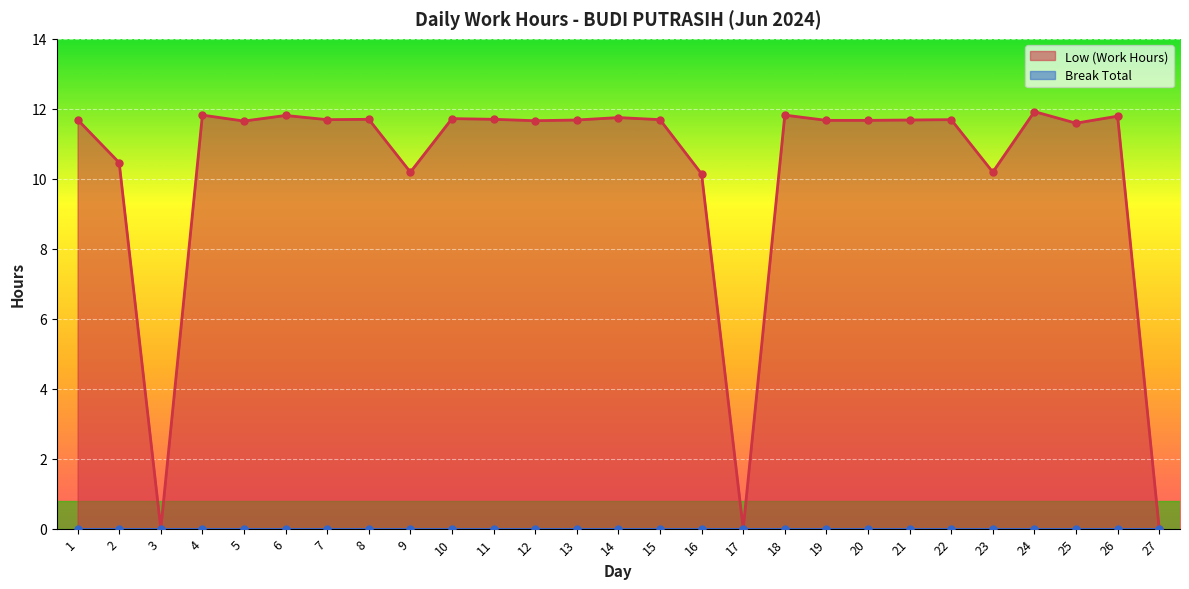

True or false: there are more than 2 points higher than both neighbors.

True